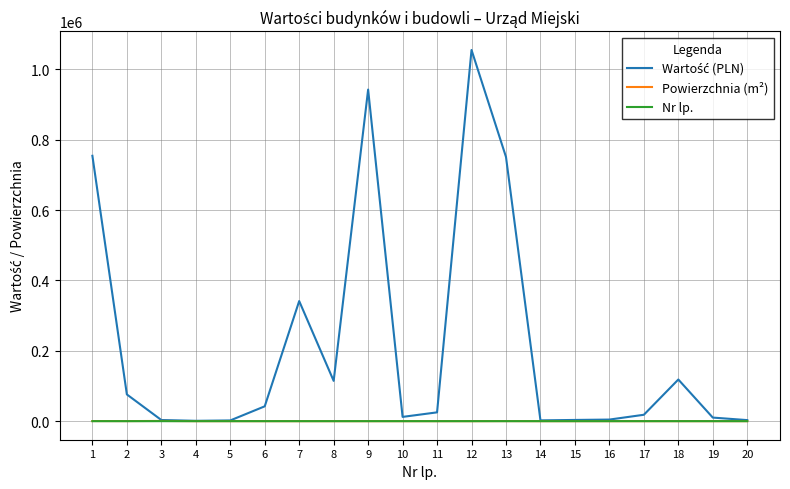

What is the maximum value shown in the chart?

1055243.5